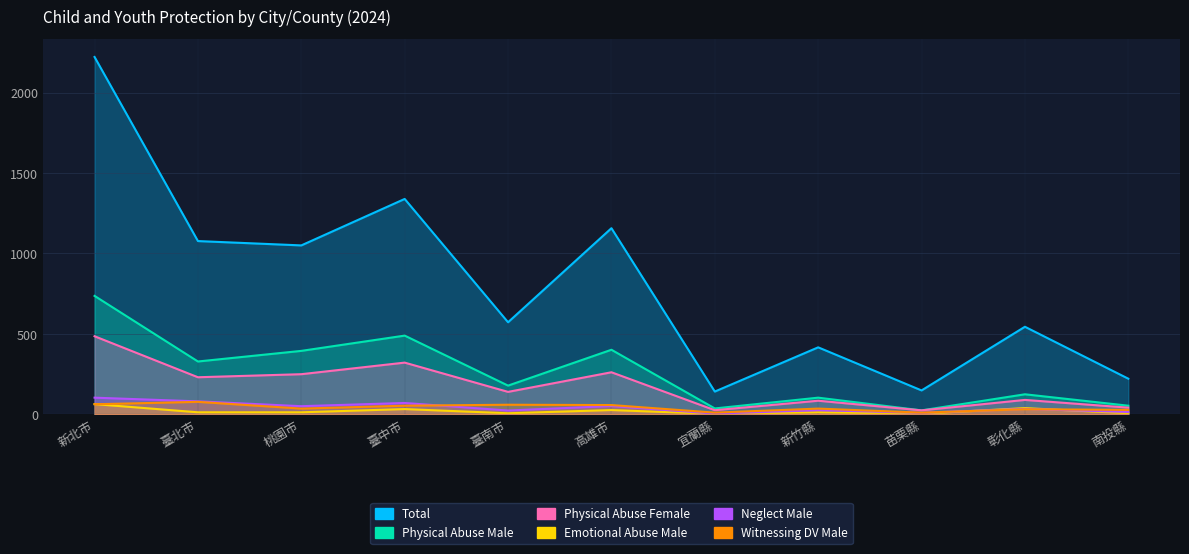

How many lines are shown in the chart?

6